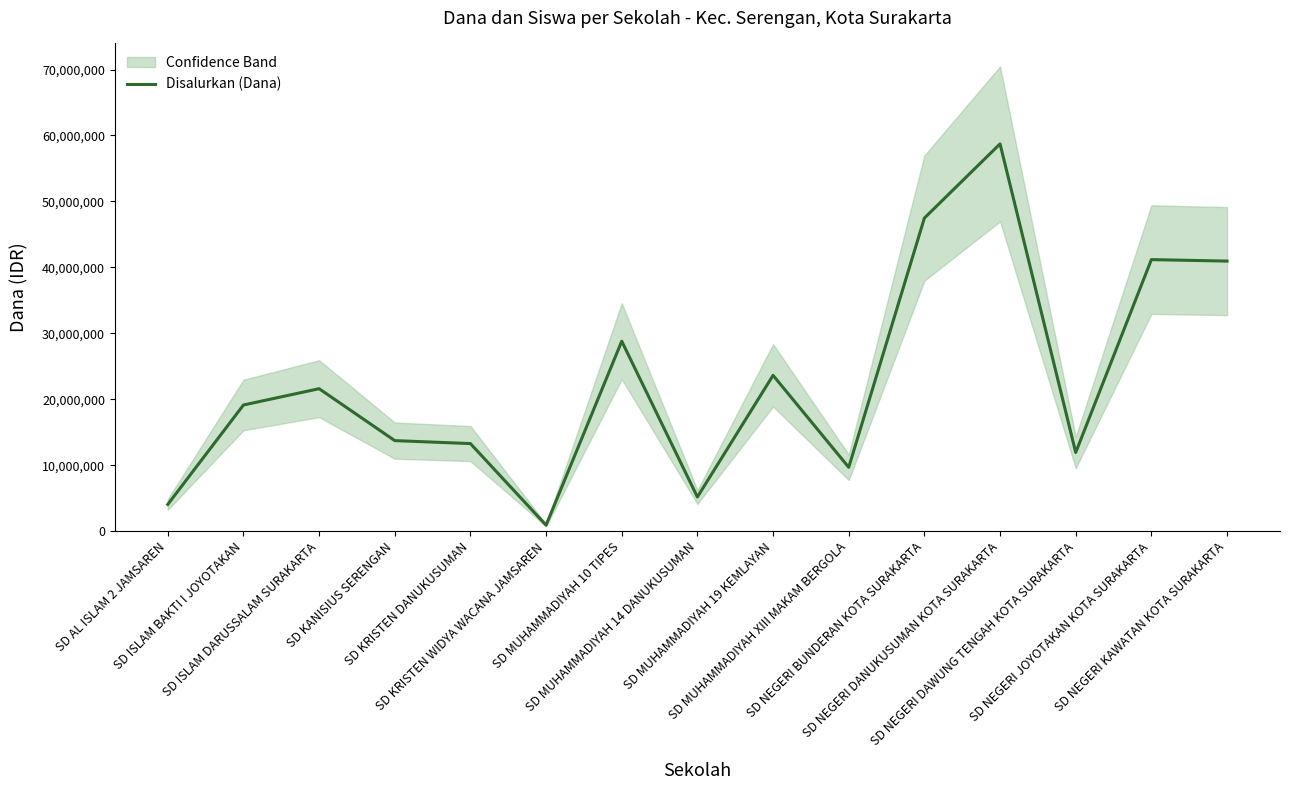

Rank the categories by value from highest to lowest.

SD NEGERI DANUKUSUMAN KOTA SURAKARTA, SD NEGERI BUNDERAN KOTA SURAKARTA, SD NEGERI JOYOTAKAN KOTA SURAKARTA, SD NEGERI KAWATAN KOTA SURAKARTA, SD MUHAMMADIYAH 10 TIPES, SD MUHAMMADIYAH 19 KEMLAYAN, SD ISLAM DARUSSALAM SURAKARTA, SD ISLAM BAKTI I JOYOTAKAN, SD KANISIUS SERENGAN, SD KRISTEN DANUKUSUMAN, SD NEGERI DAWUNG TENGAH KOTA SURAKARTA, SD MUHAMMADIYAH XIII MAKAM BERGOLA, SD MUHAMMADIYAH 14 DANUKUSUMAN, SD AL ISLAM 2 JAMSAREN, SD KRISTEN WIDYA WACANA JAMSAREN